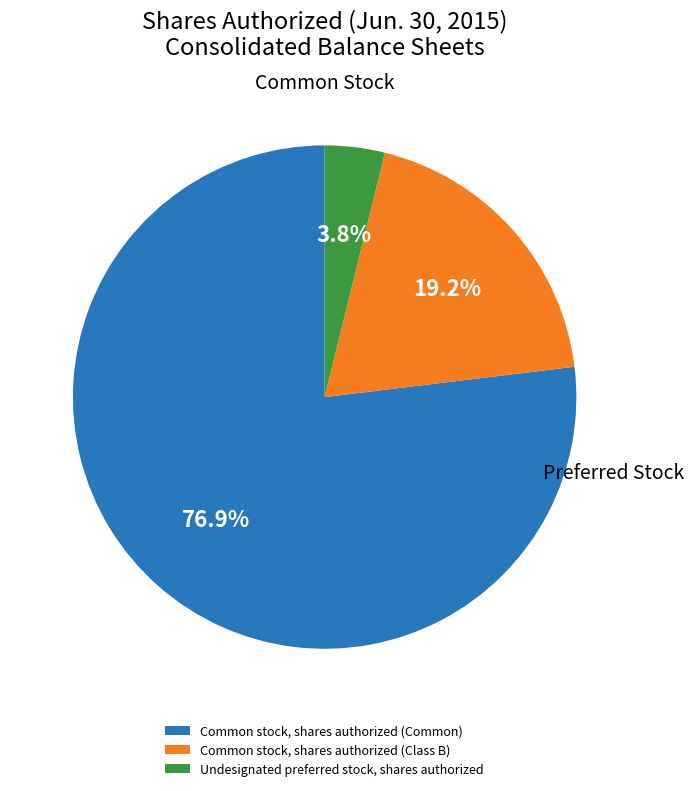

What percentage is the Common stock, shares authorized (Class B) slice, to the nearest percent?

19%